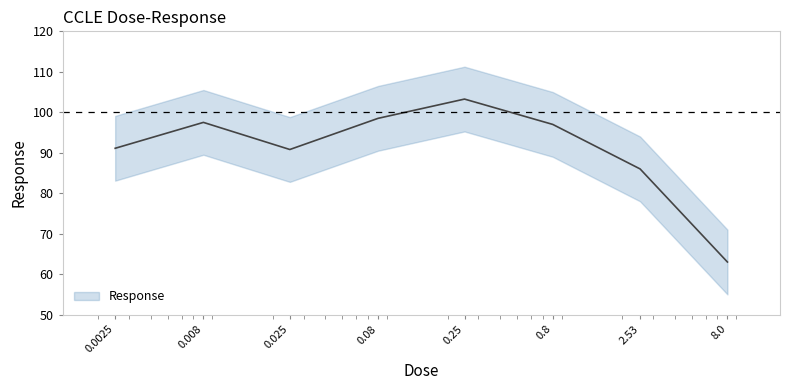

How many lines are shown in the chart?

1